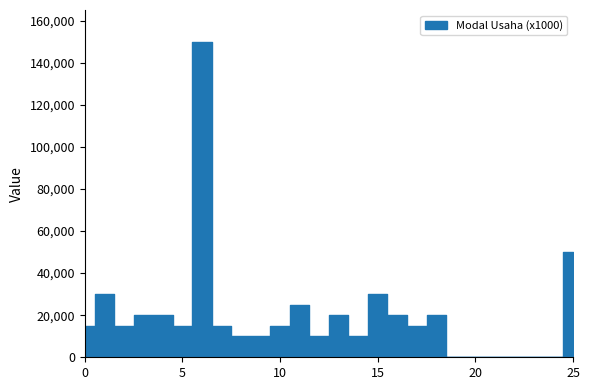

How many distinct data groups are displayed?

1